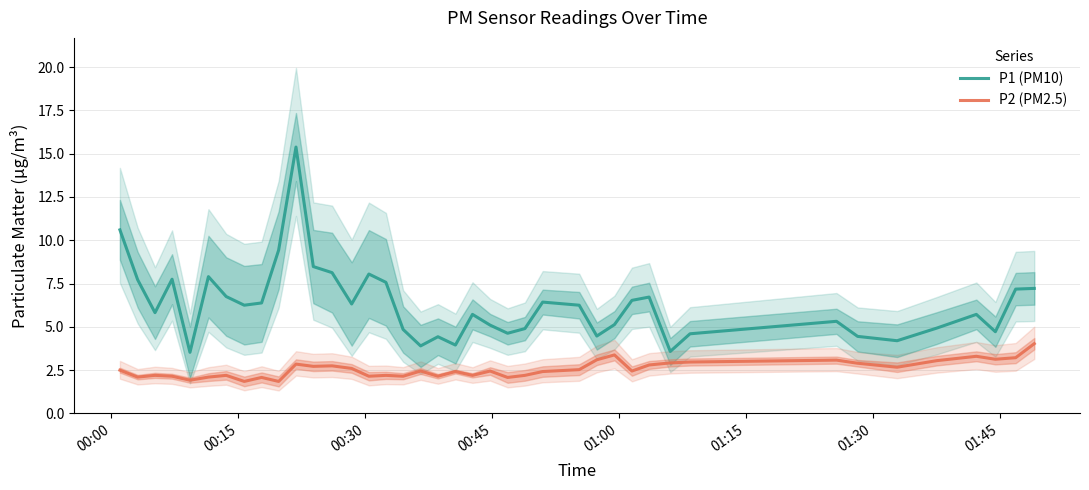

Which series has the largest total across all categories?

P1 (PM10)